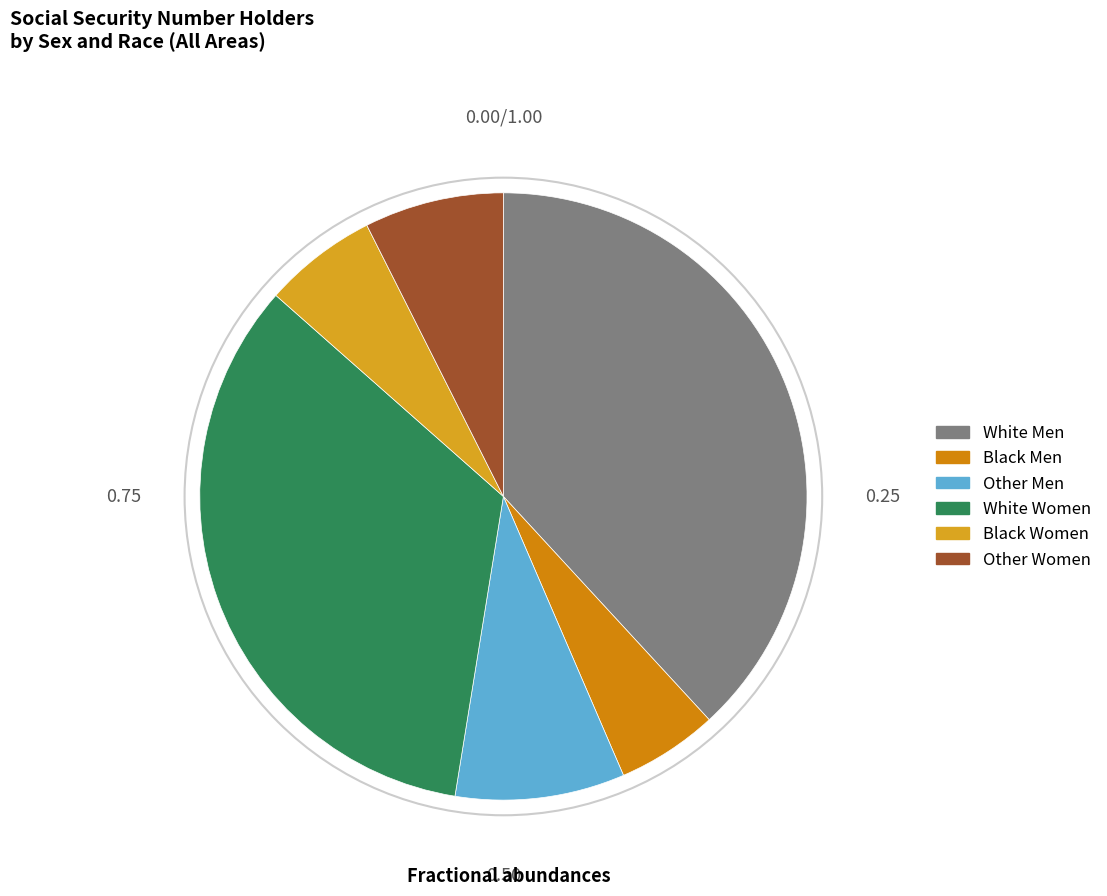

Does any single category account for the majority?

No